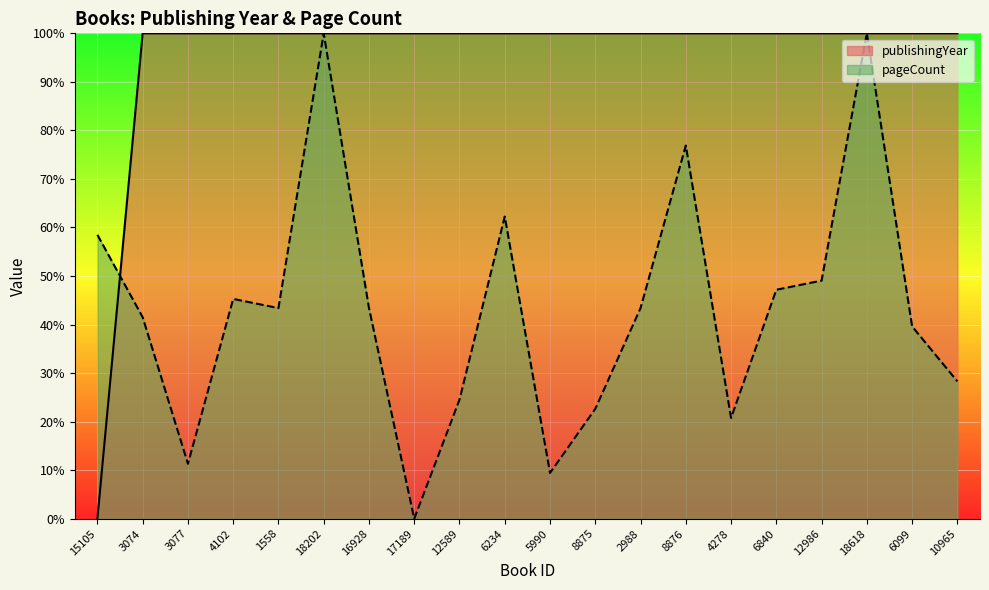

Where is the first local minimum for pageCount?

3077